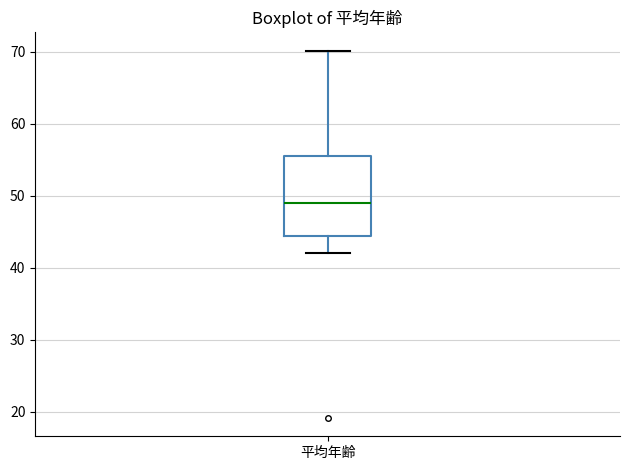

Read this box plot against the y-axis: the position of the median line, the range covered by the box, and the ends of both whiskers. The values are not printed on the chart, so give them approximately, as read against the axis.

median 49, box 44 to 56, whiskers 42 to 70